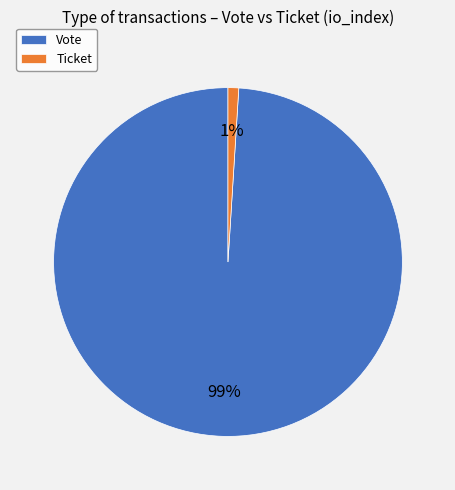

To the nearest percent, what is the combined percentage of Vote and Ticket?

100%